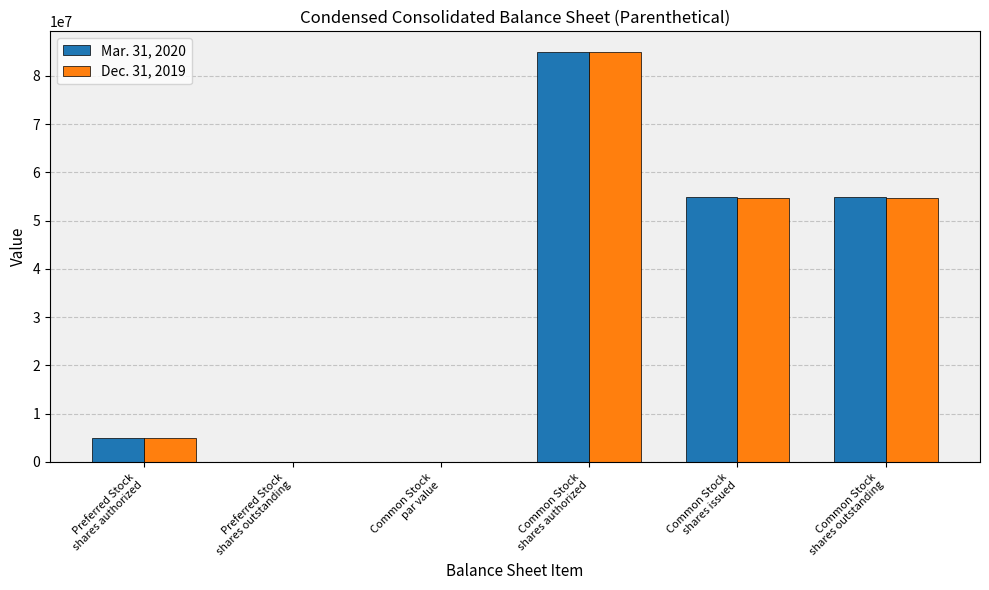

How many categories are shown in the chart?

6